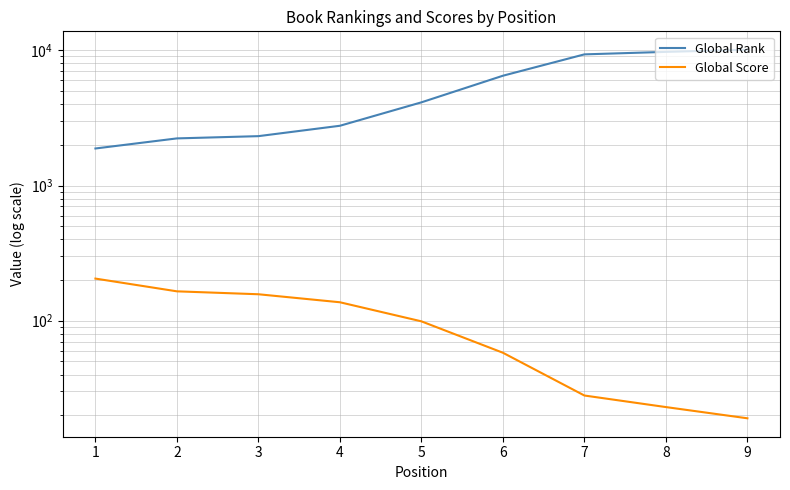

How many lines are shown in the chart?

2